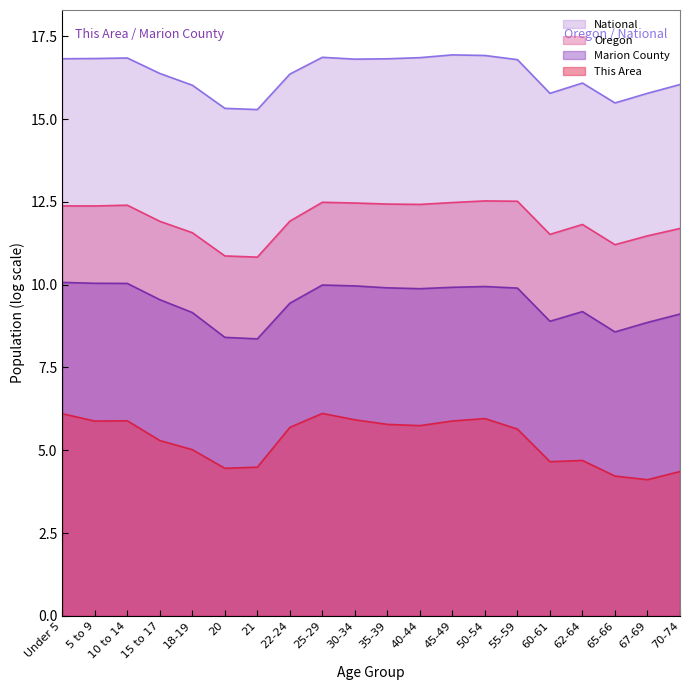

What position from the right is 70-74?

1